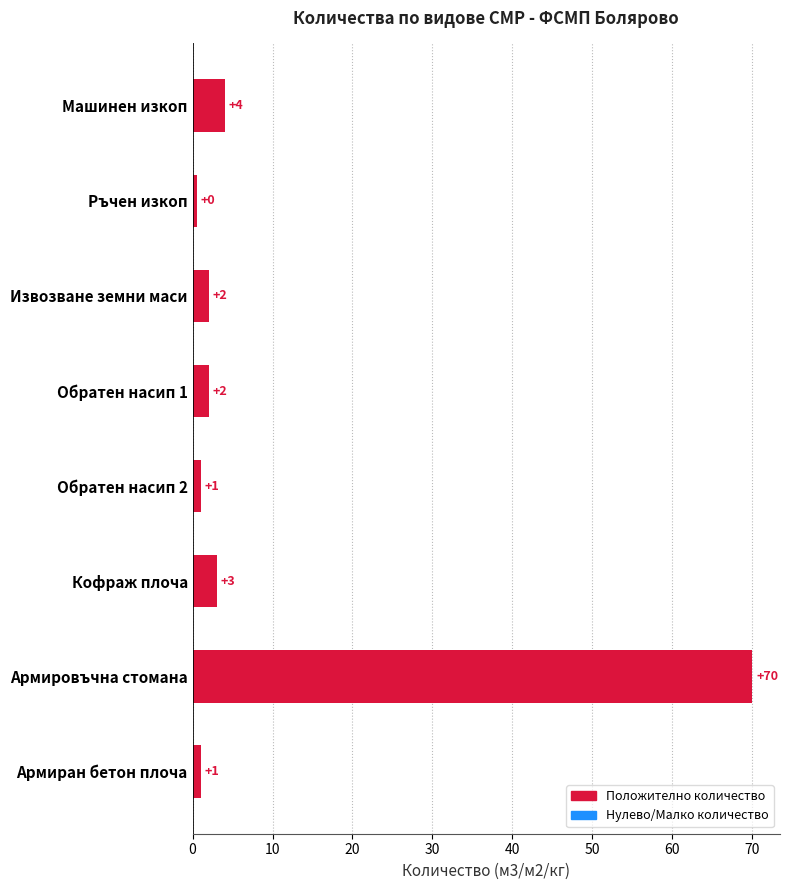

What is the difference between the values at Обратен насип 2 and Извозване земни маси?

1.0